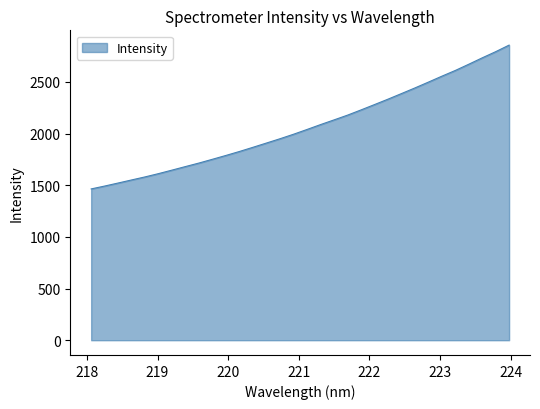

What is the difference between the maximum and minimum values?

1392.0